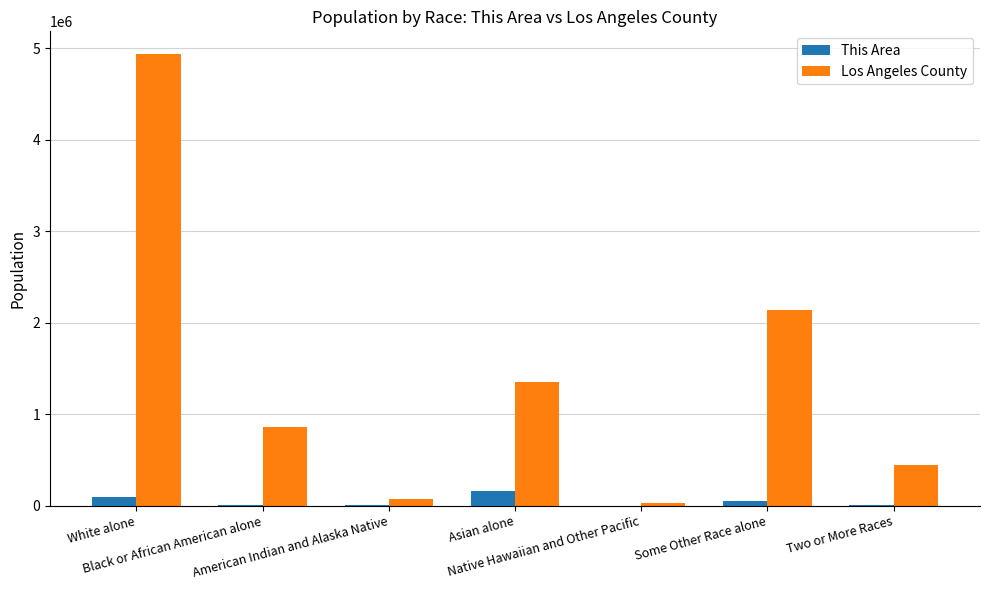

What is the sum of the This Area values at Native Hawaiian and Other Pacific and Black or African American alone?

3250